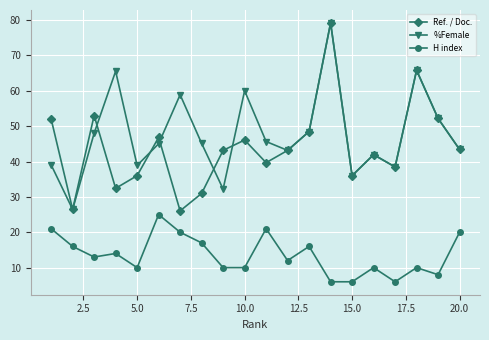

How many interior local valleys does the Ref. / Doc. series have?

6